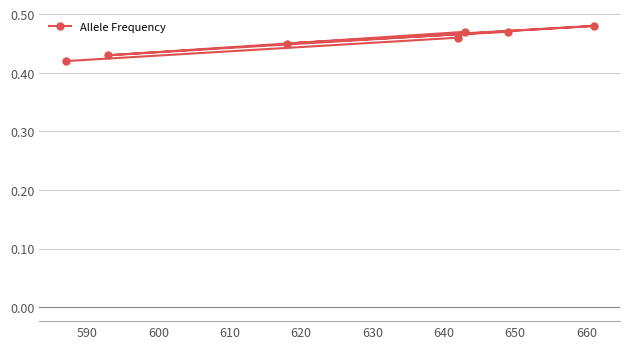

Count the values in the range 0 to 1.

7